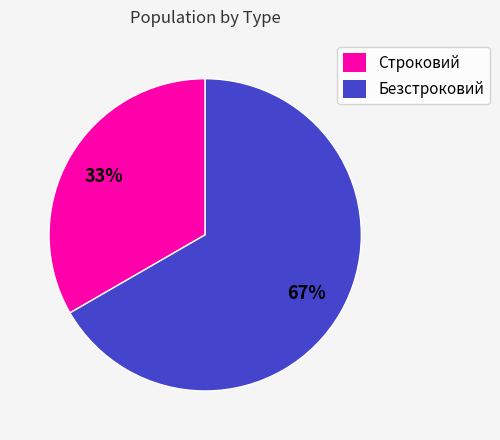

Is it true that Строковий is 47% of the pie?

False